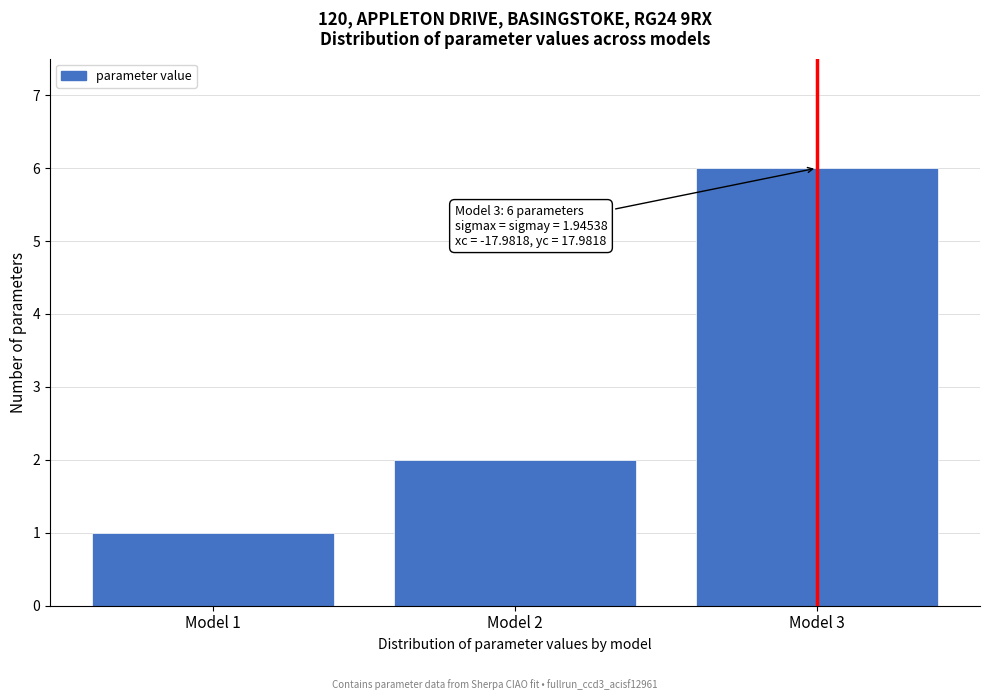

Reading left to right, transcribe all the data shown in this chart.

1	2	6